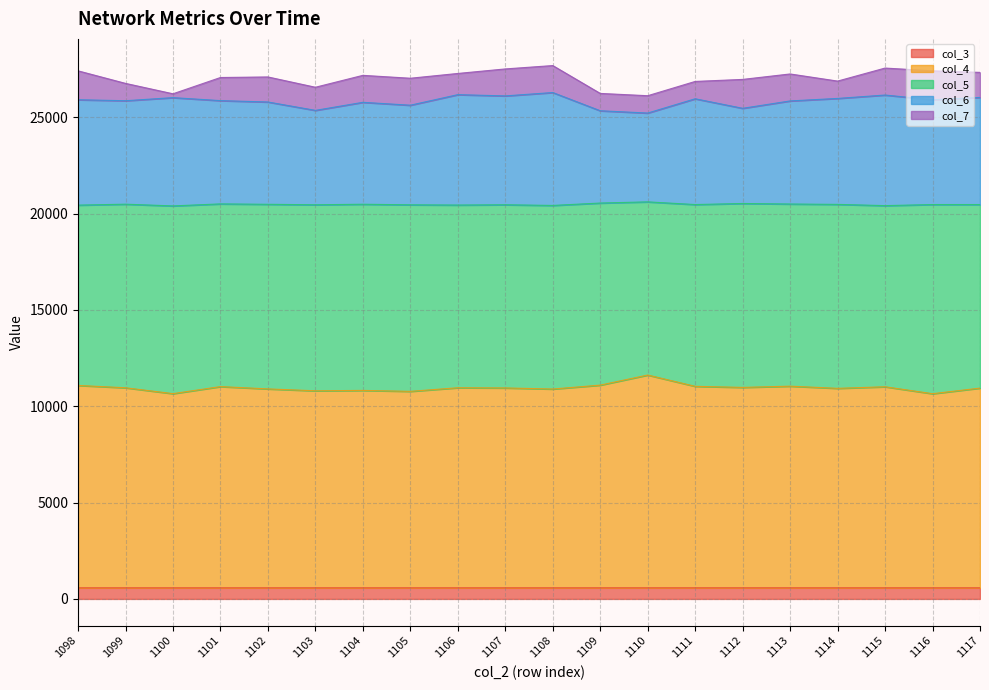

Does the chart display data point markers on the line(s)?

No